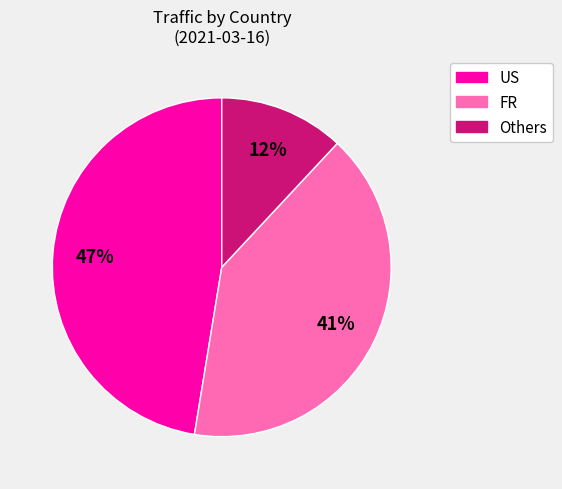

Is there a majority slice in this chart?

No